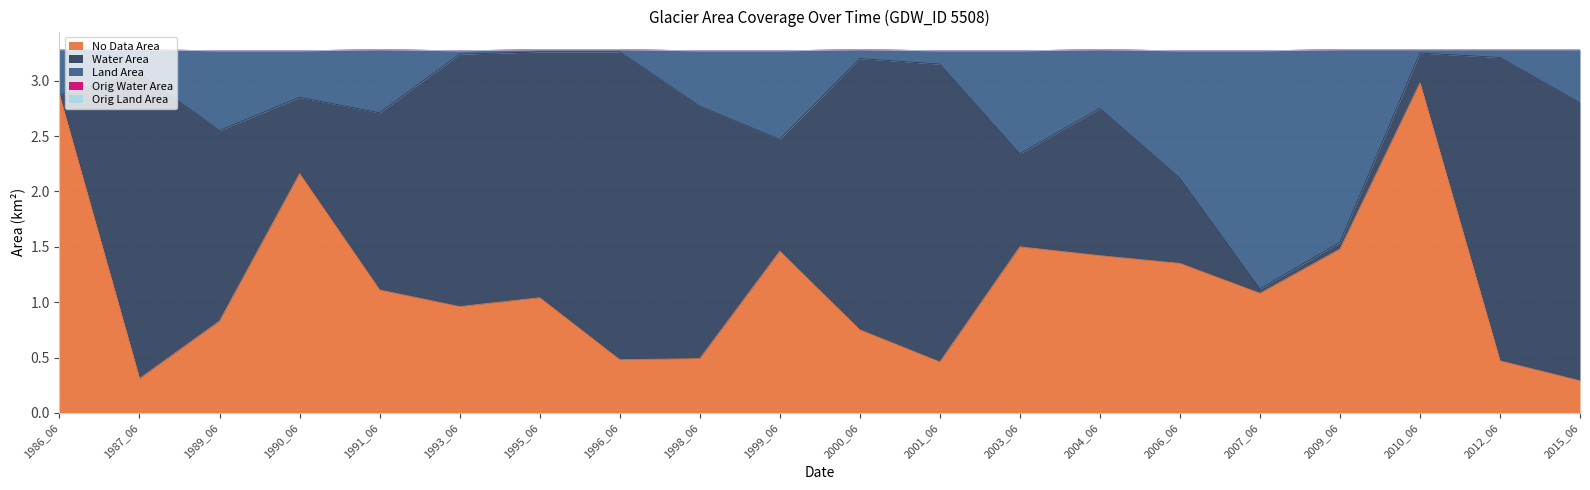

Where is the first local maximum for landArea?

1989_06